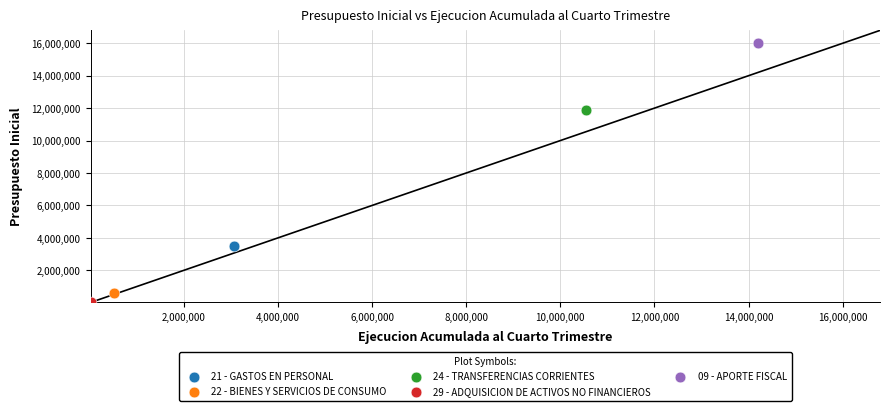

What are all the series names shown in the legend?

21 - GASTOS EN PERSONAL, 22 - BIENES Y SERVICIOS DE CONSUMO, 24 - TRANSFERENCIAS CORRIENTES, 29 - ADQUISICION DE ACTIVOS NO FINANCIEROS, 09 - APORTE FISCAL